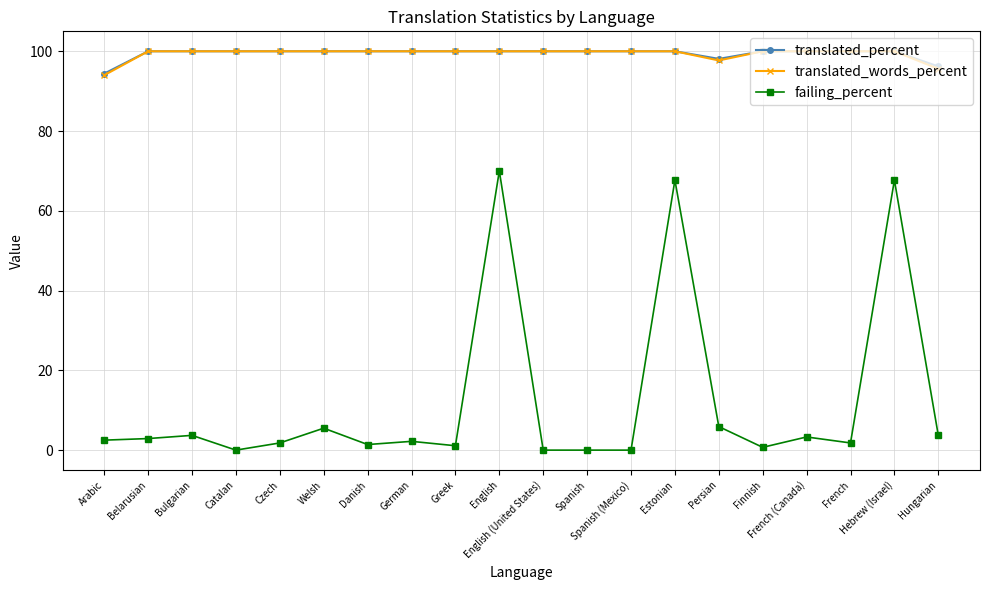

Does the chart display data point markers on the line(s)?

Yes